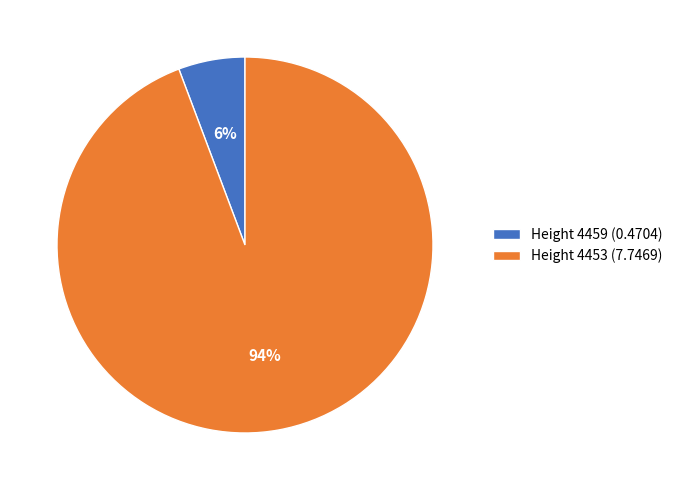

What is the majority slice?

Height 4453 (7.7469)